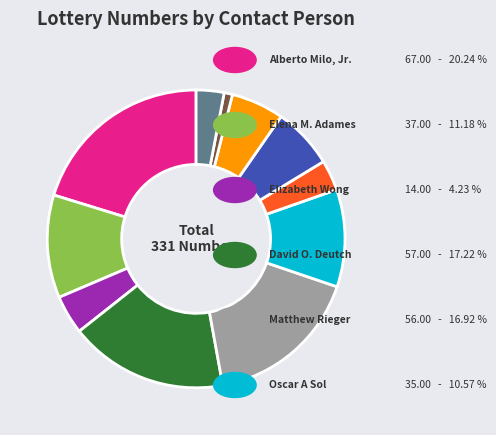

Is there any slice that represents more than half of the pie?

No